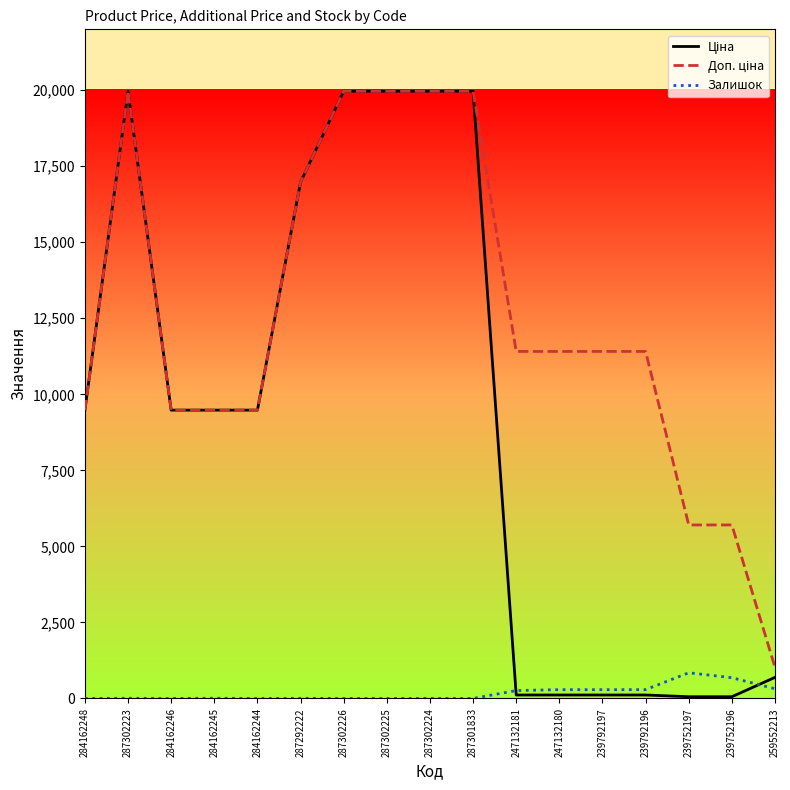

What is the total value across all series at 287302225?

39928.3